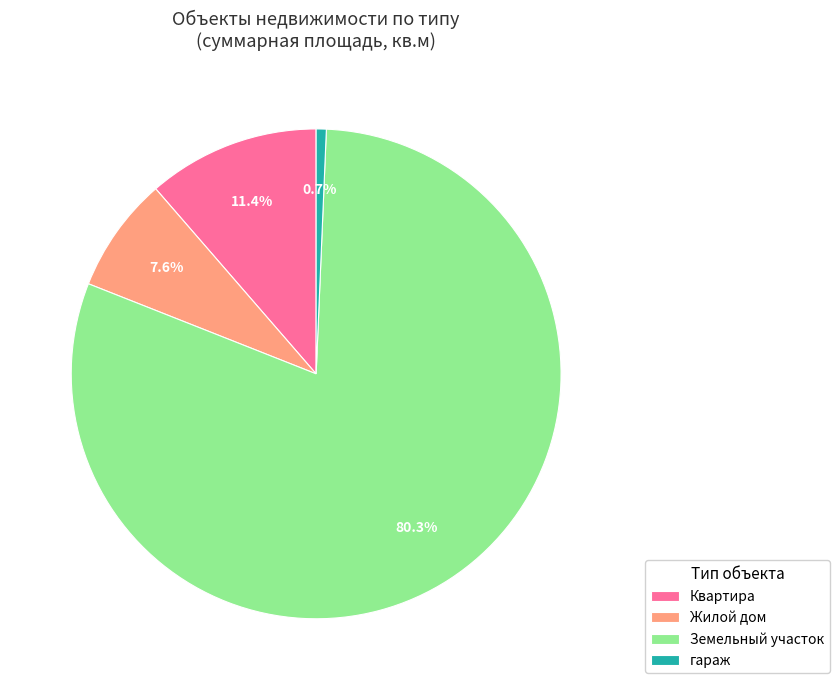

Between Жилой дом and Квартира, which is larger?

Квартира